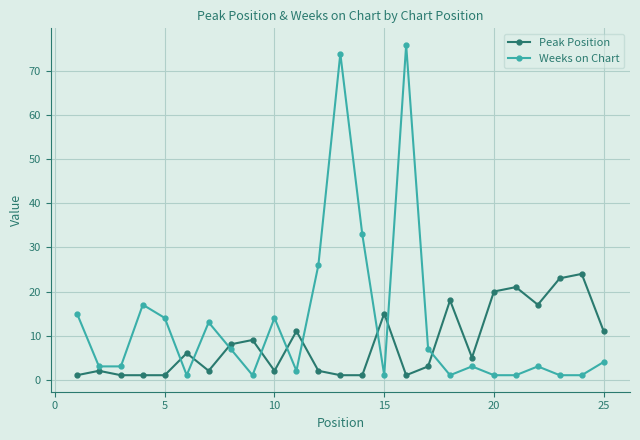

What is the value of the Peak Position point at the 19th from the left?

5